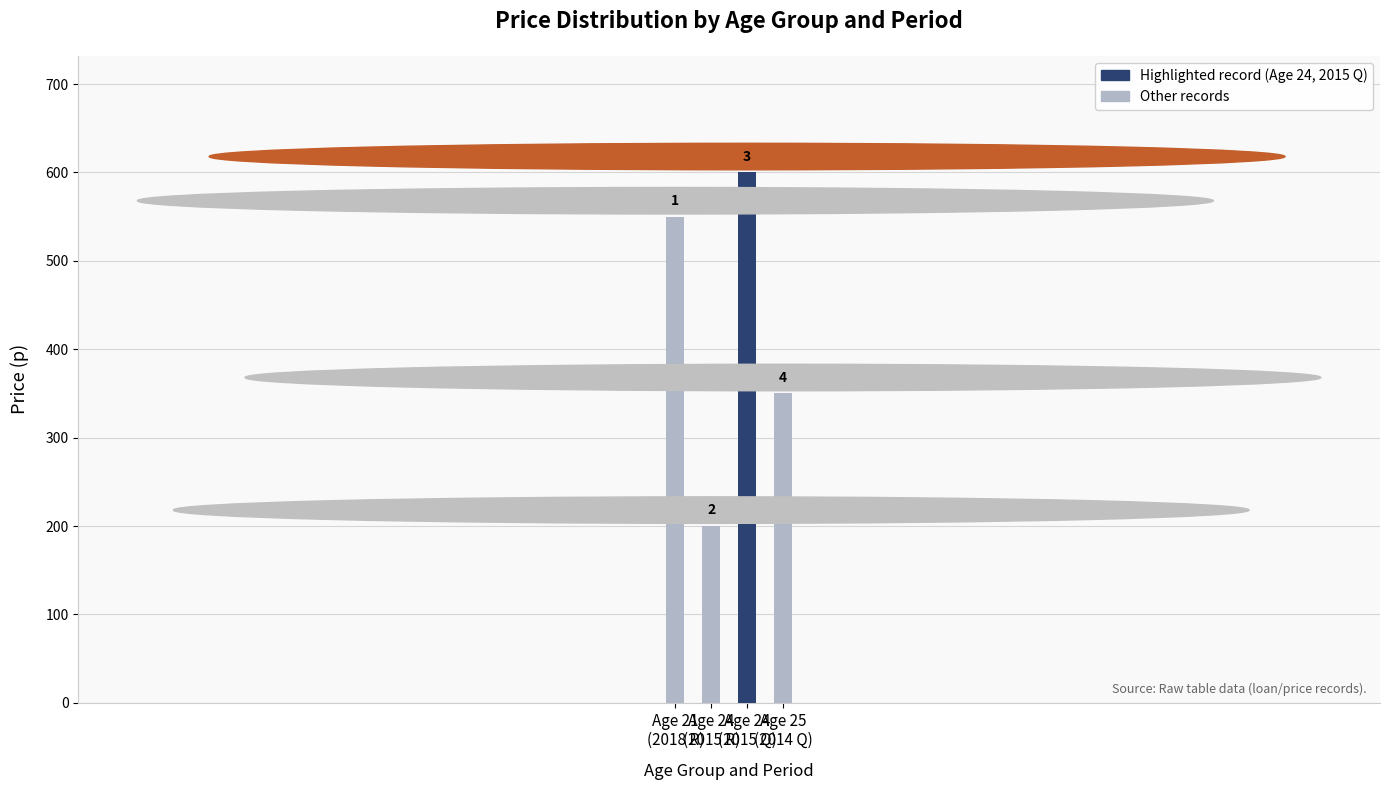

Which category has the highest value across all series?

Age 24
(2015 Q)